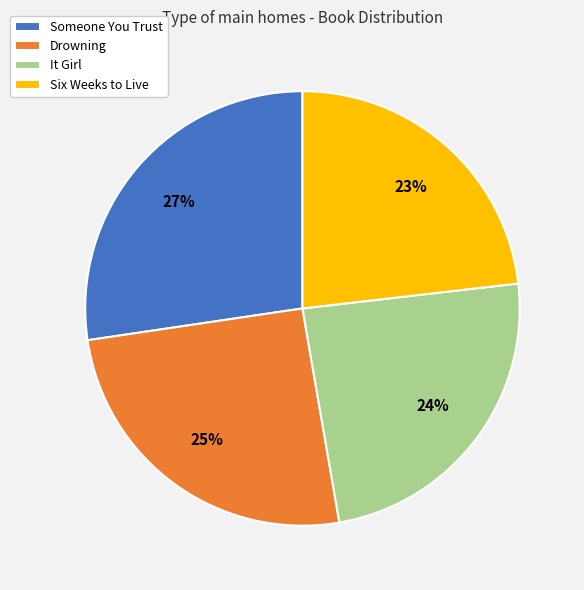

Combined, do It Girl and Drowning account for over 50%?

No